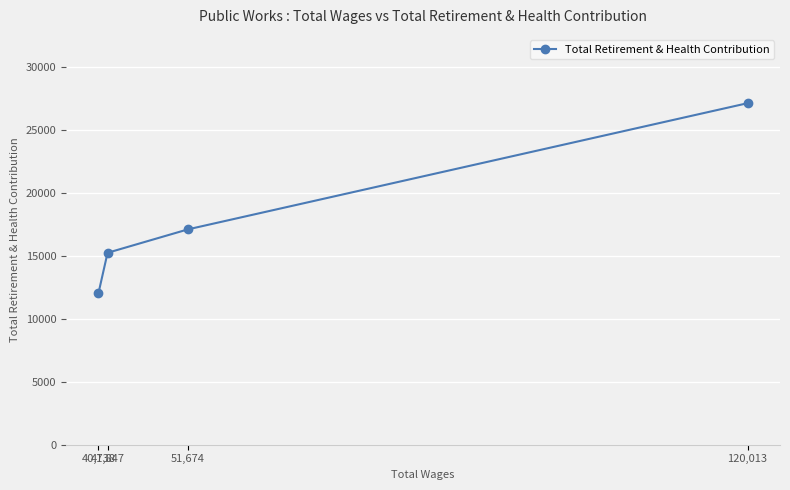

Count the values in the range 15248 to 27136.

3